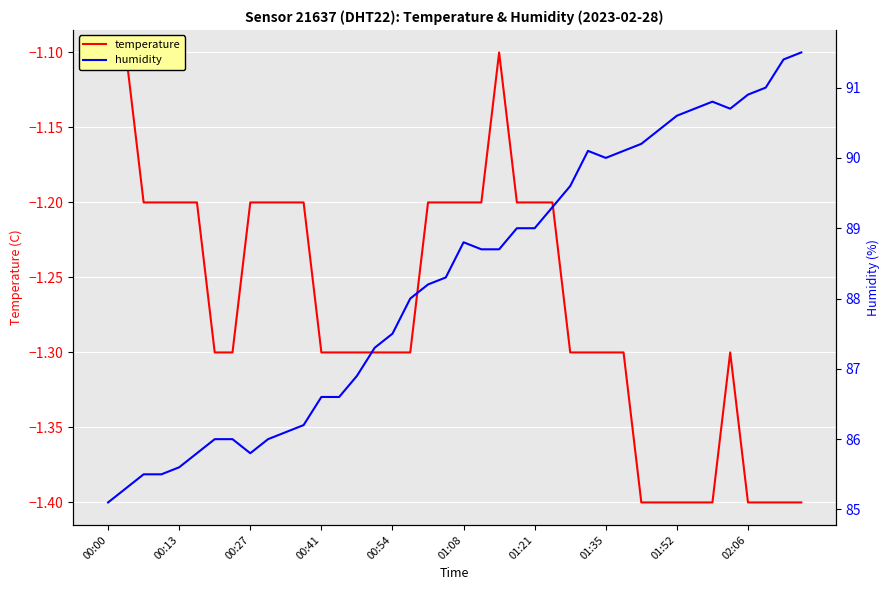

Which has a higher value, 22 or 34?

22